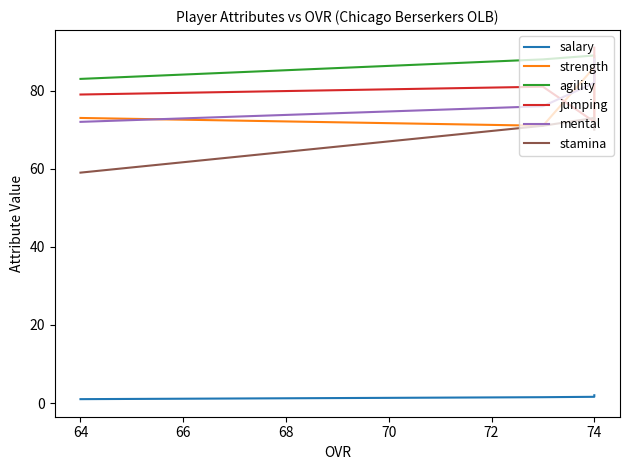

True or false: salary and agility intersect in this chart.

False